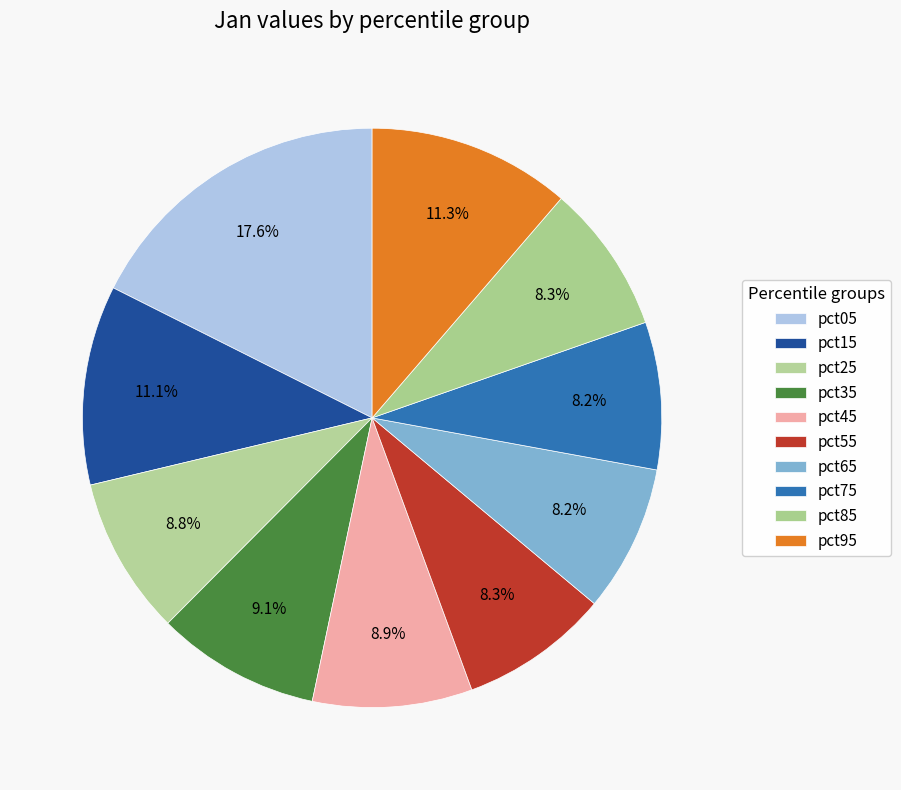

Is there any slice that represents more than half of the pie?

No